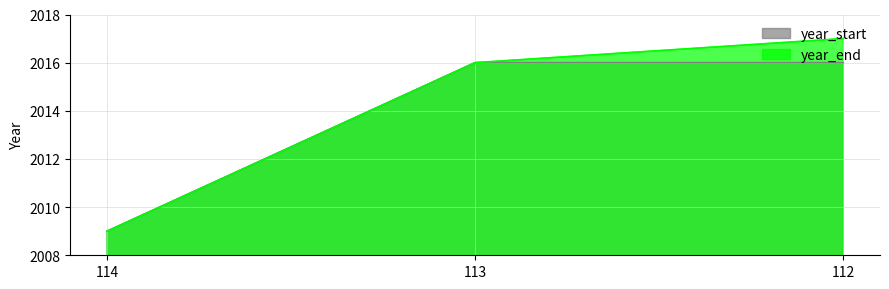

What is the approximate value of year_start at 114?

2009